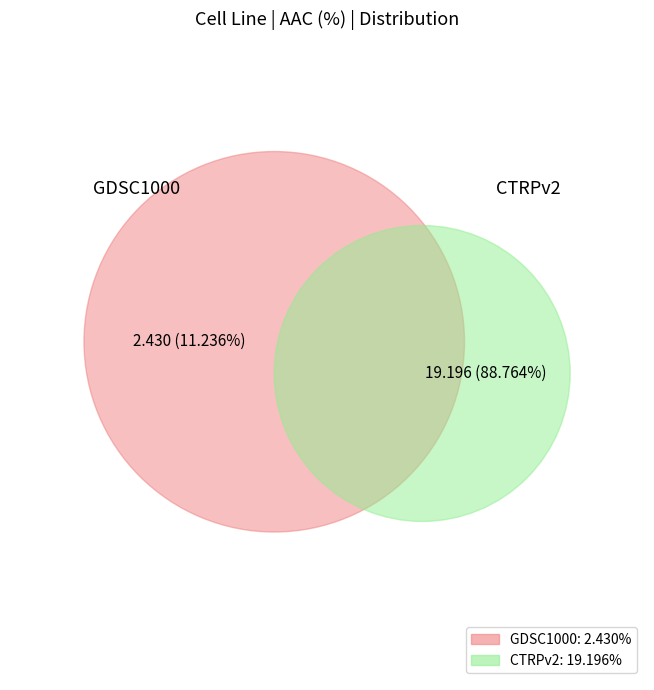

What percentage is the CTRPv2 slice, to the nearest percent?

89%